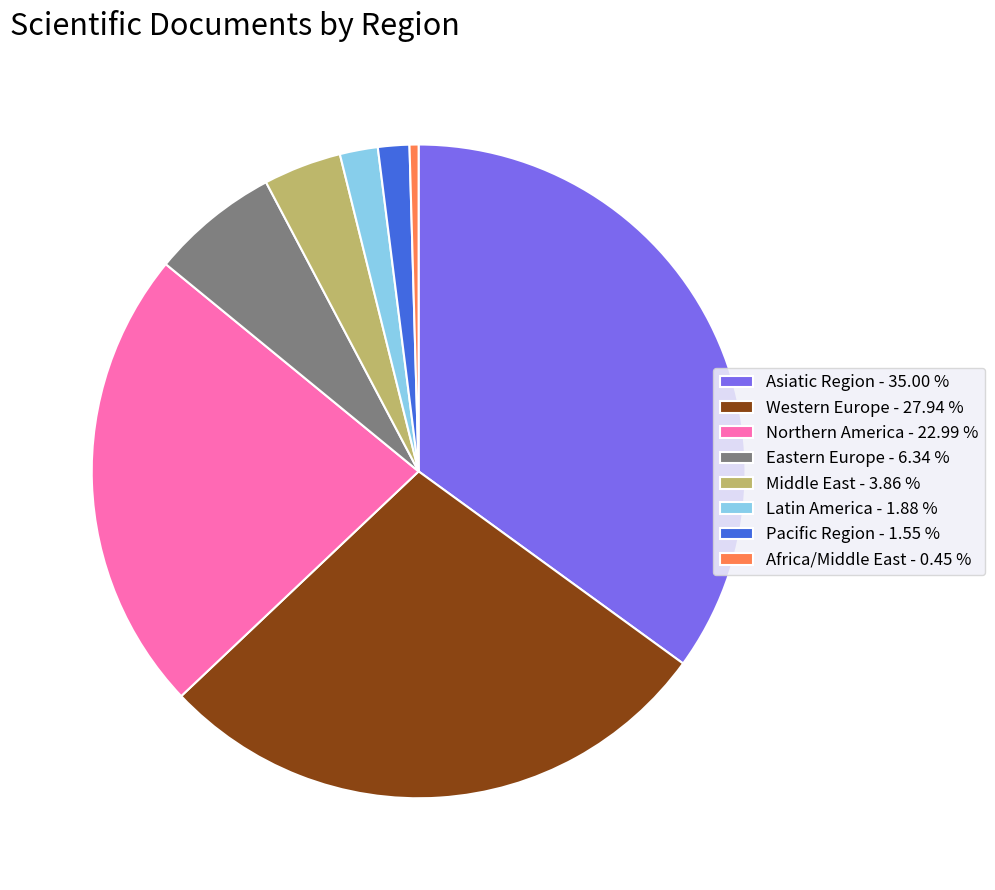

What is the ratio of the value at Western Europe - 27.94 % to the value at Eastern Europe - 6.34 %?

4.4